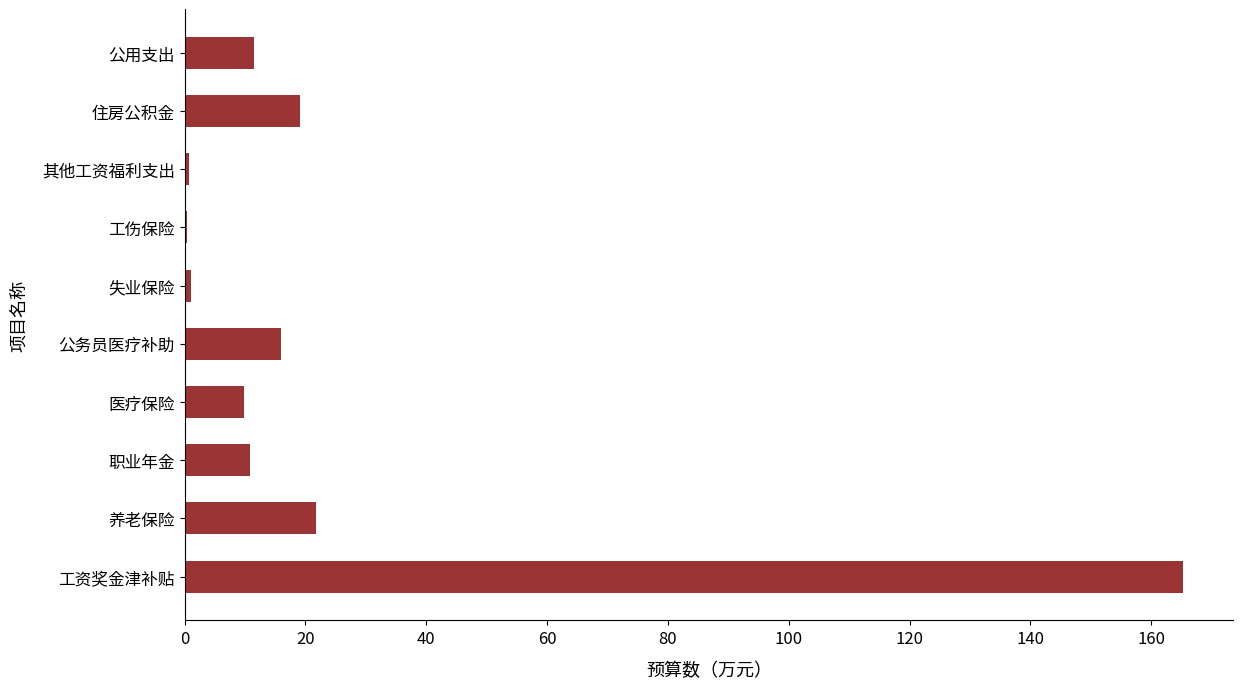

What is the maximum value shown in the chart?

165.3